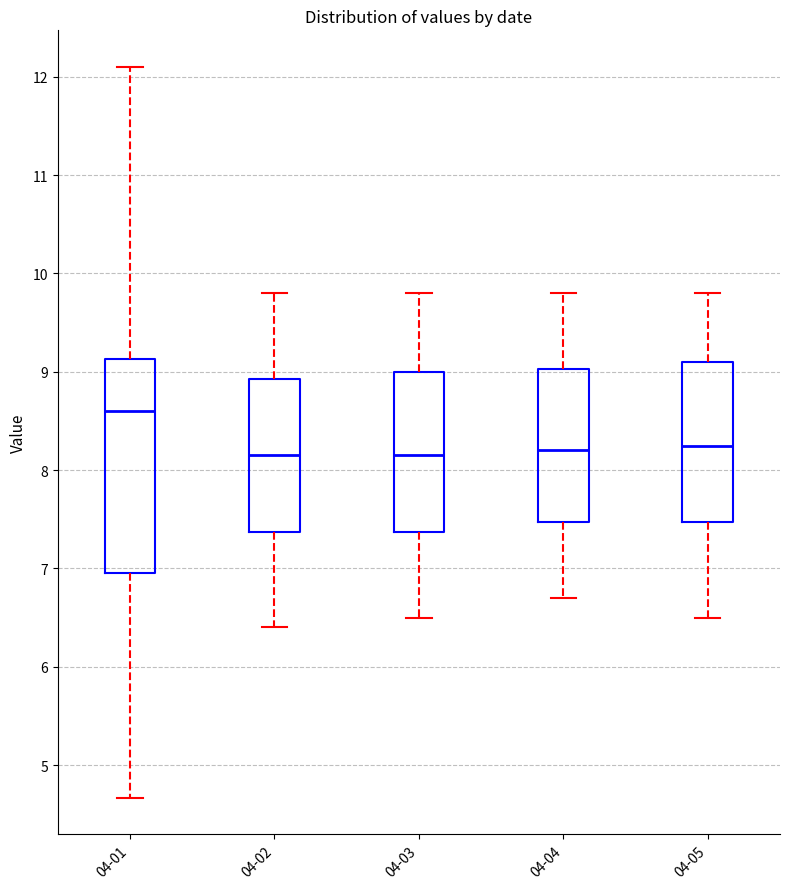

Reading left to right, transcribe this box plot: for each box, give where its median line is, the range the box spans, and where its two whiskers end, as read against the y-axis. The values are not printed on the chart, so give them approximately, as read against the axis.

04-01: median 8.6, box 7.0 to 9.1, whiskers 4.7 to 12.1
04-02: median 8.2, box 7.4 to 8.9, whiskers 6.4 to 9.8
04-03: median 8.2, box 7.4 to 9.0, whiskers 6.5 to 9.8
04-04: median 8.2, box 7.5 to 9.0, whiskers 6.7 to 9.8
04-05: median 8.3, box 7.5 to 9.1, whiskers 6.5 to 9.8